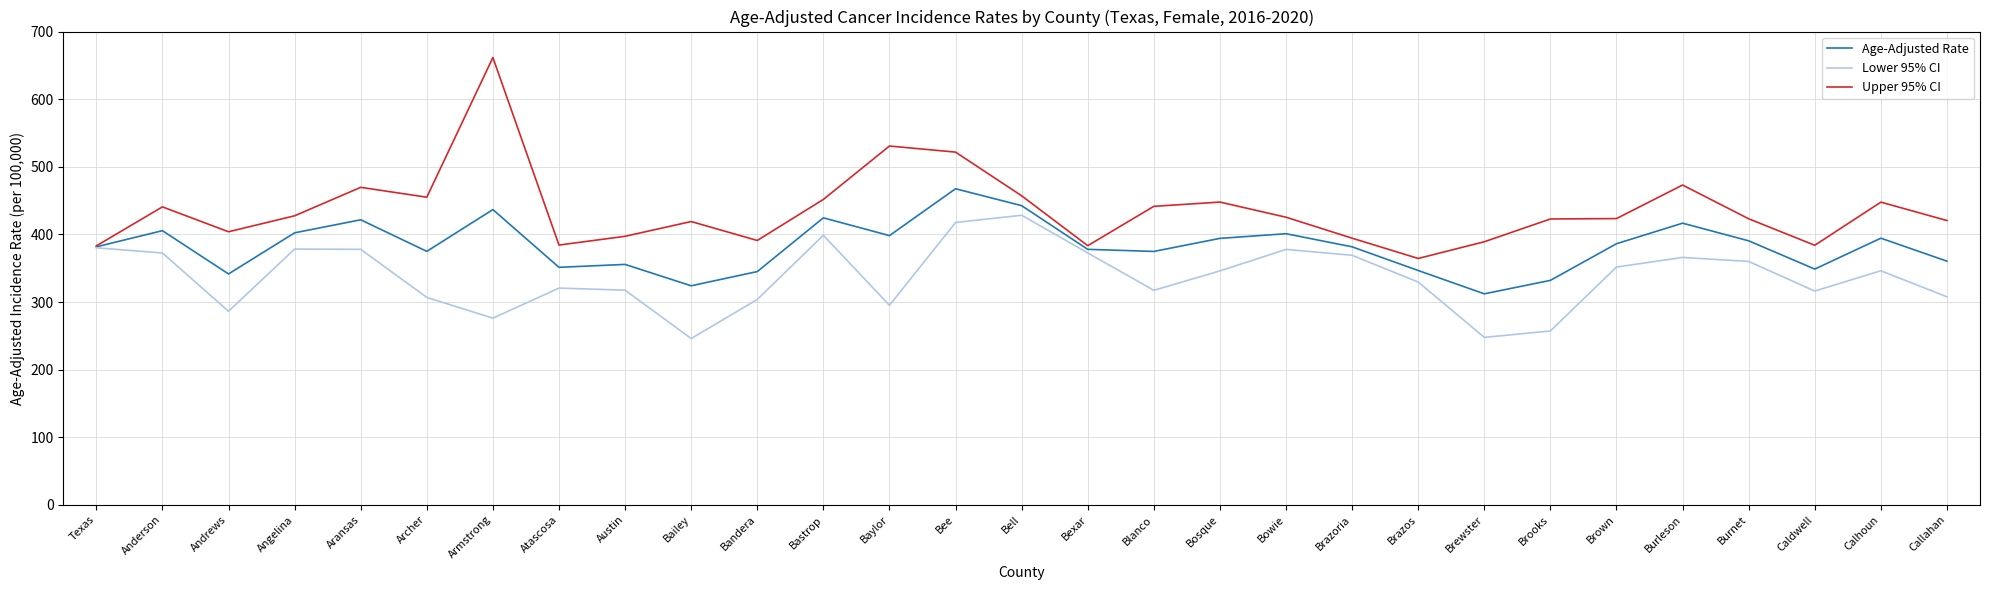

The value of Age-Adjusted Rate at Archer is 180.2. True or false?

False